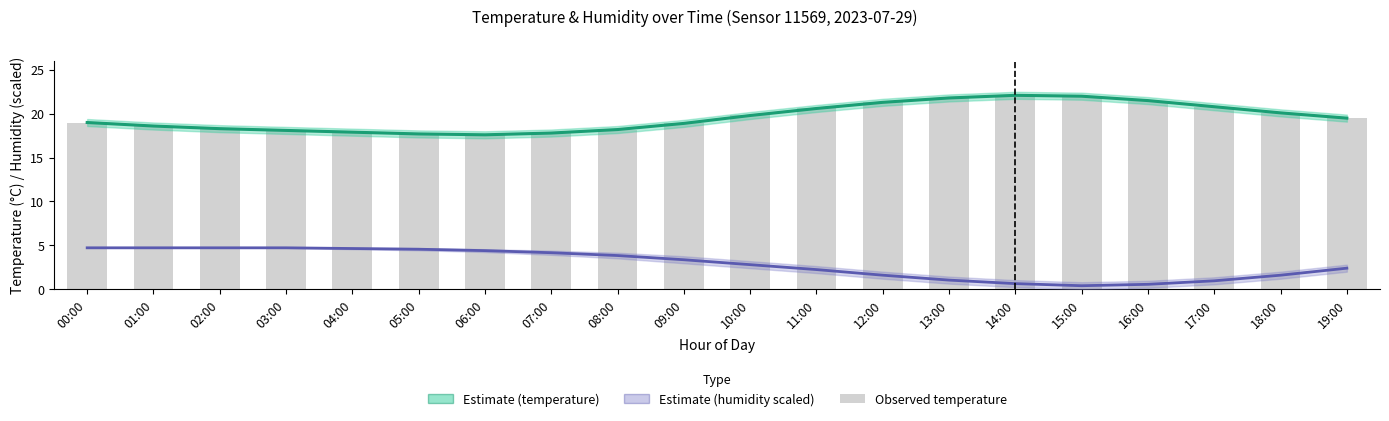

The Estimate (humidity scaled) series shows 0.7 at 11:00. True or false?

False